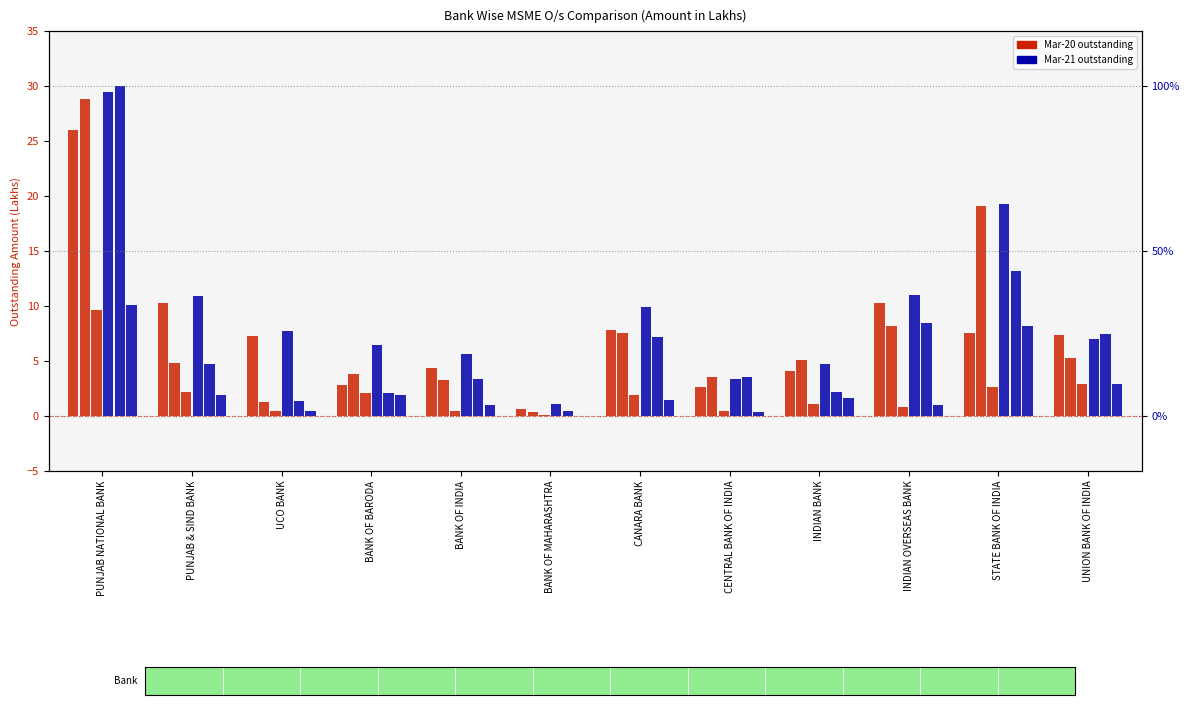

What is the difference between the highest and lowest values at BANK OF INDIA?

5.2